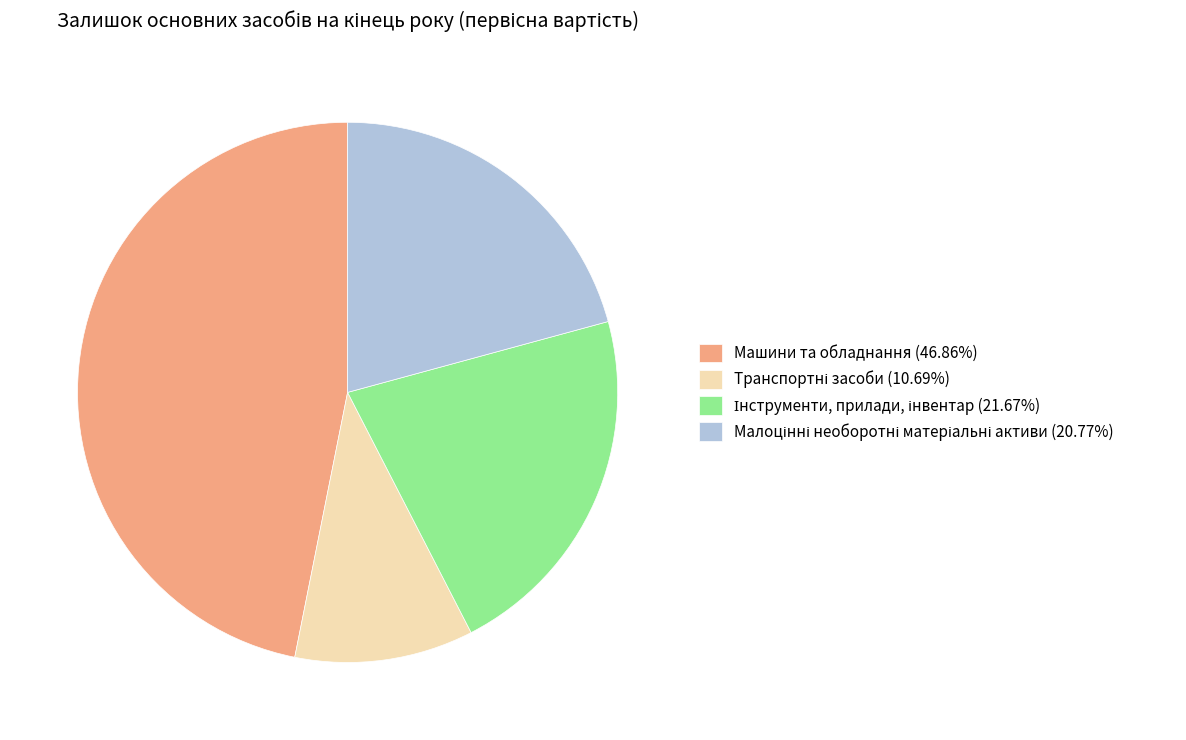

Is there any slice that represents more than half of the pie?

No